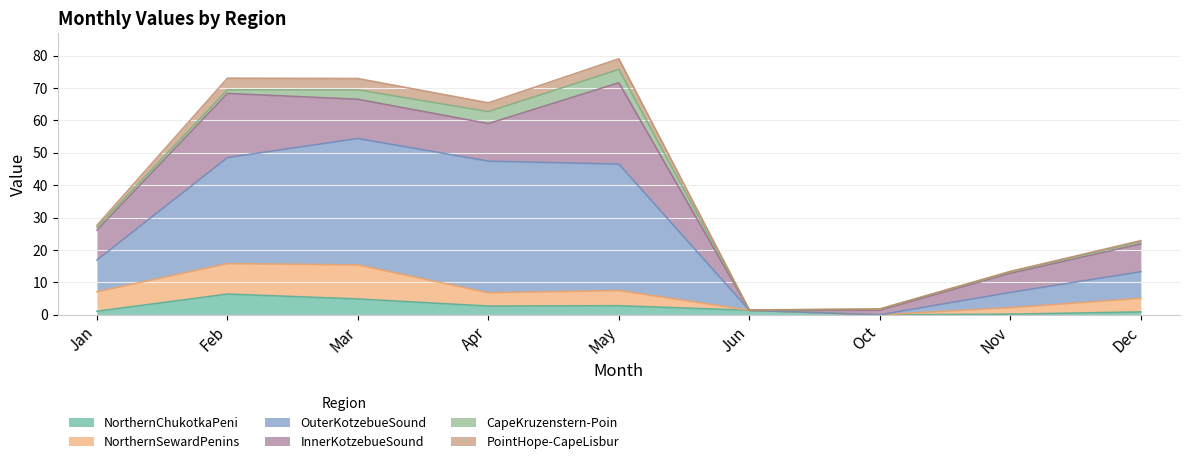

What is the difference between the highest and lowest values at Dec?

8.3